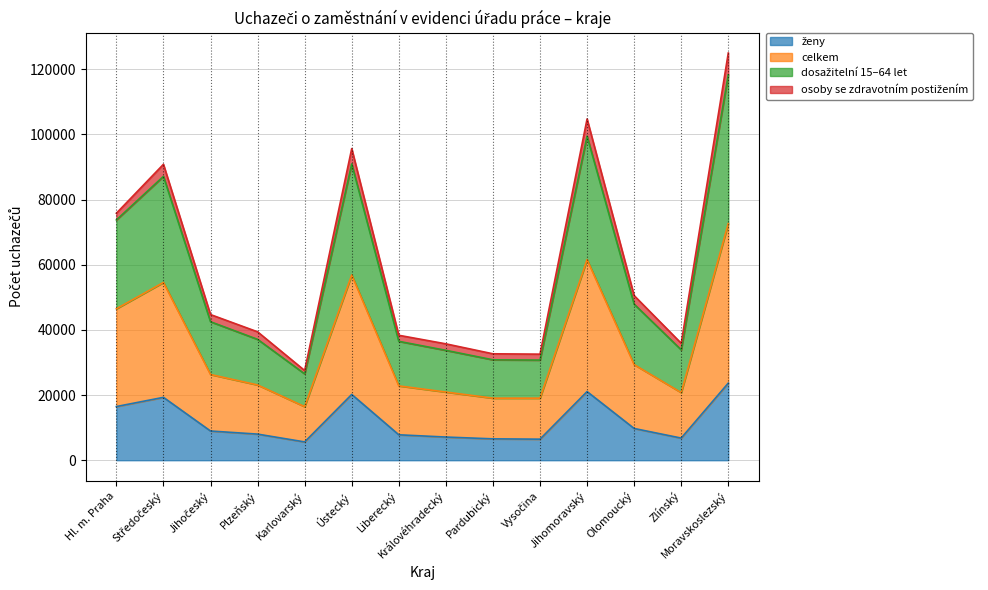

What is the spread (max minus min) of values at Jihočeský?

35747